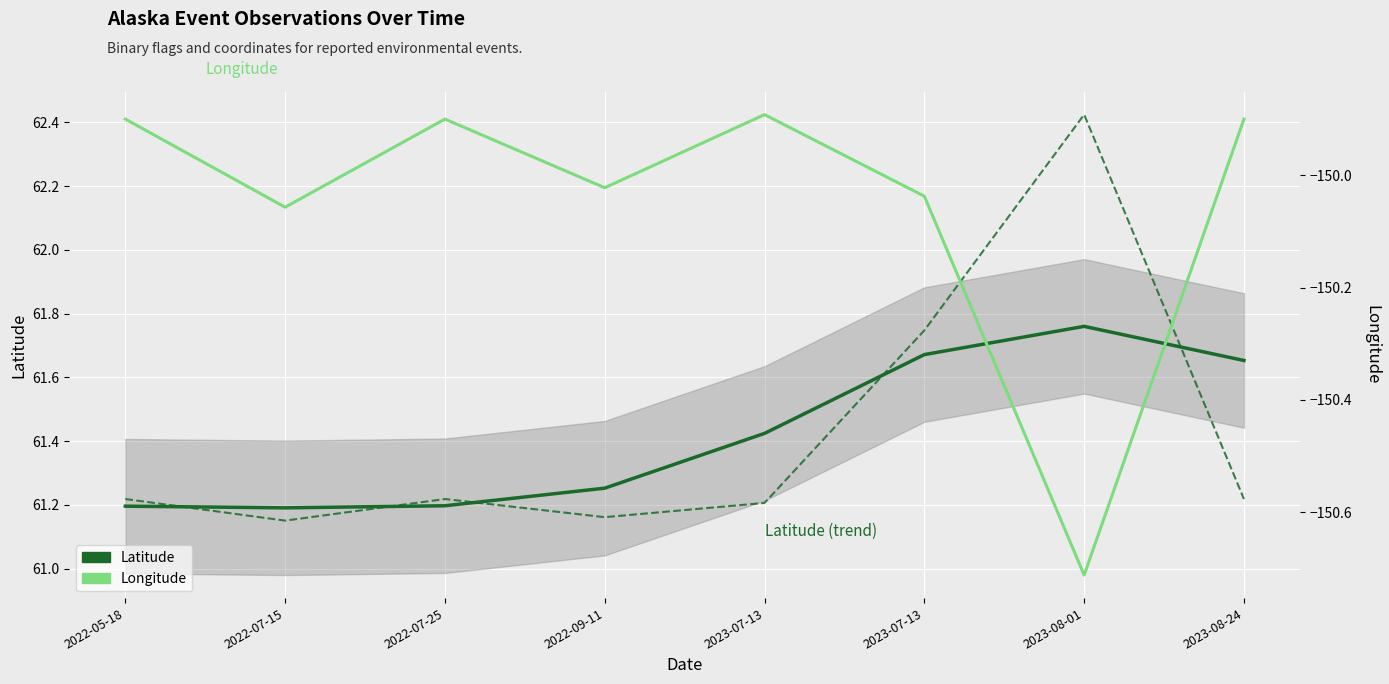

Which series has the widest spread of values?

Latitude (actual)